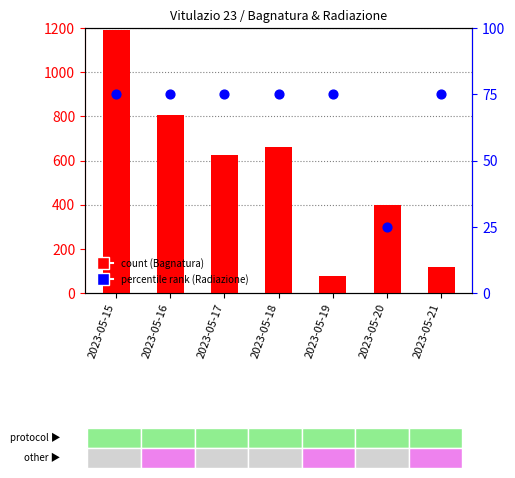

Which series reaches the maximum Y coordinate?

Bagnatura fogliare Grezzo